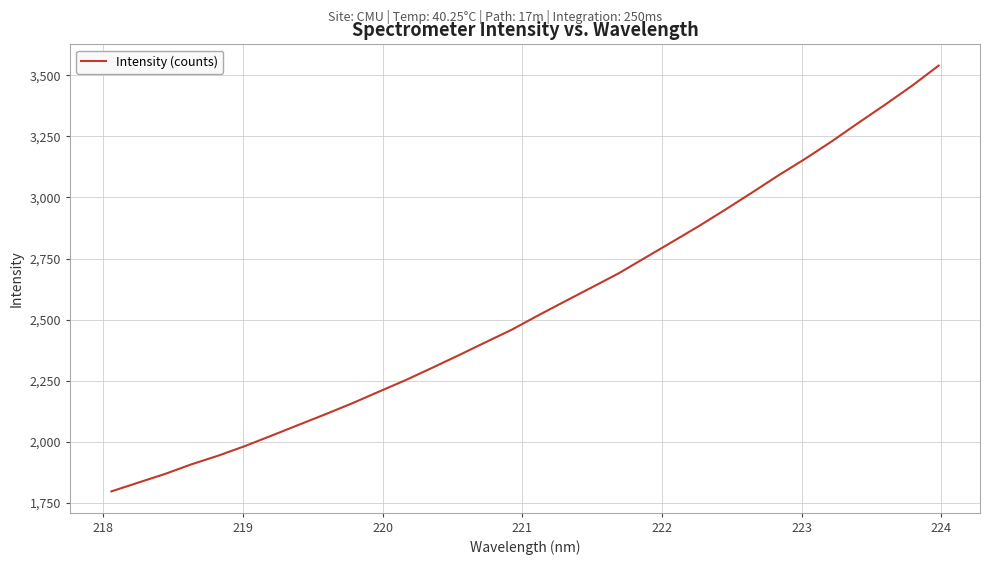

What is the minimum value shown in the chart?

1797.6